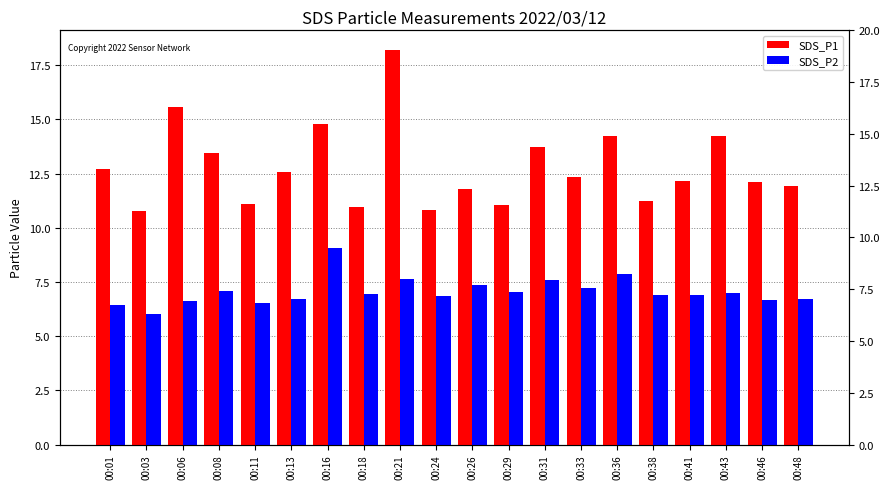

Read the SDS_P1 value at 00:21.

18.2